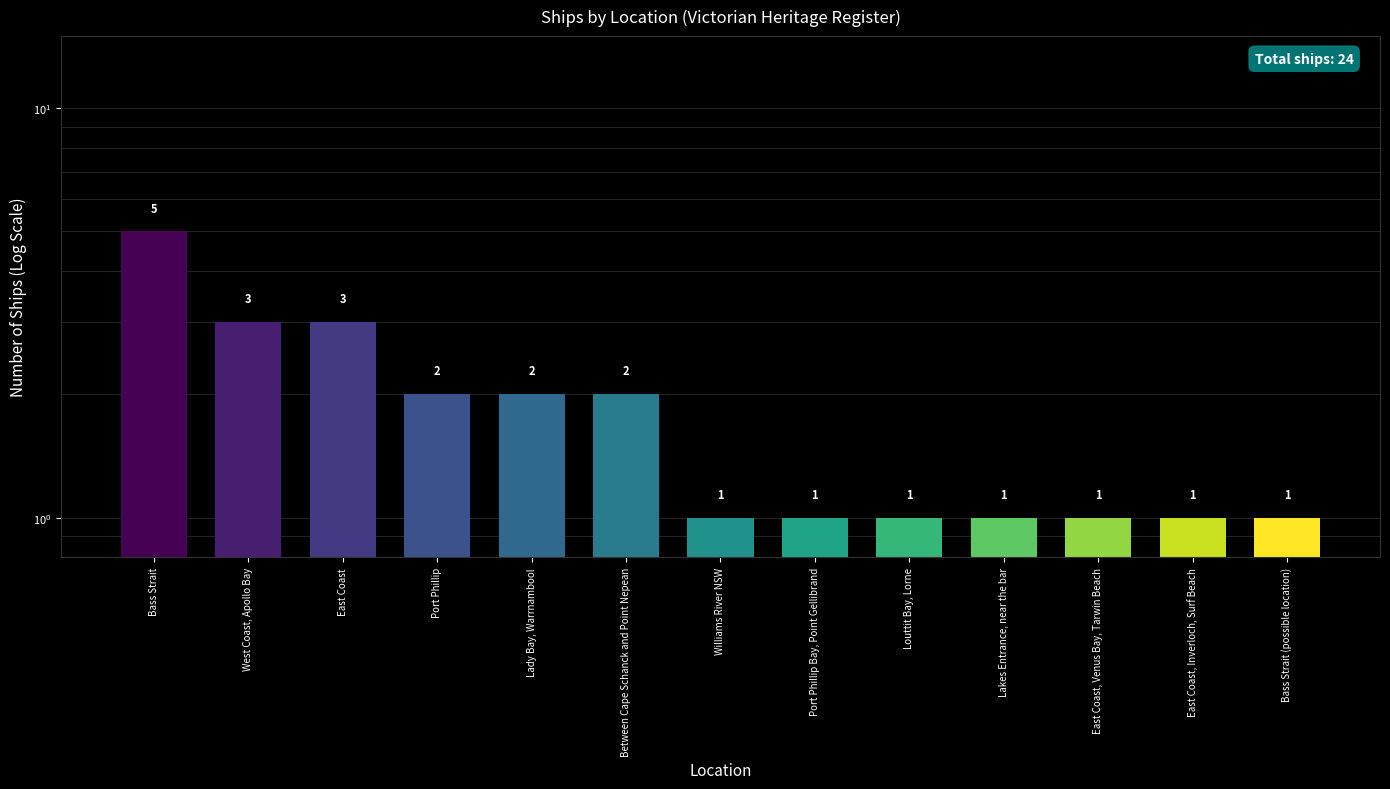

Is it true that the value at Lady Bay, Warrnambool is 3?

False